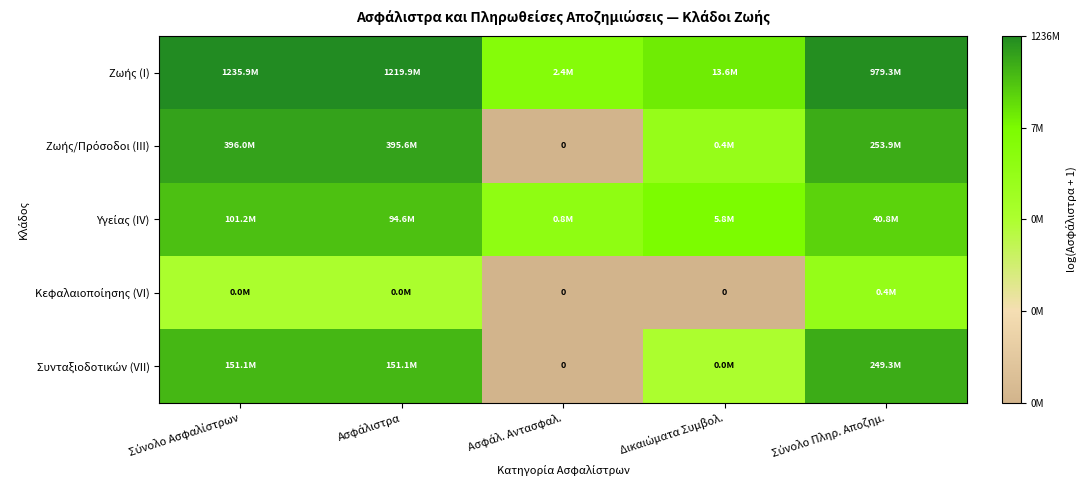

At which category is the sum across all series the highest?

Σύνολο Πληρ. Αποζημ.